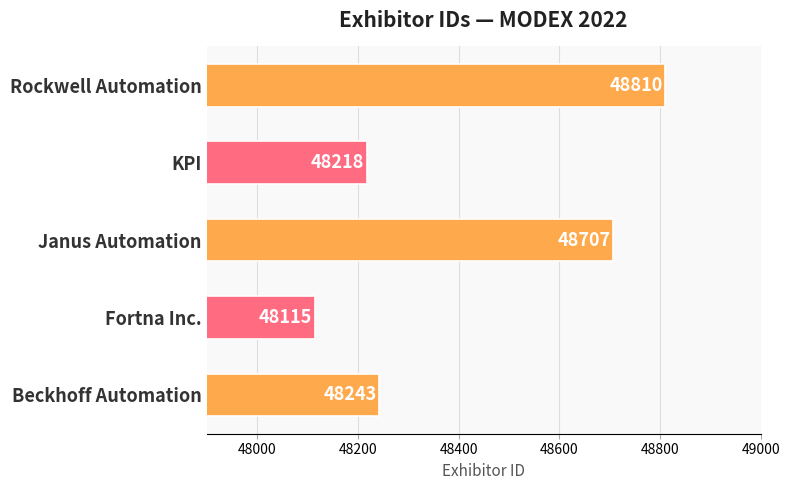

Are the bars horizontal?

Yes